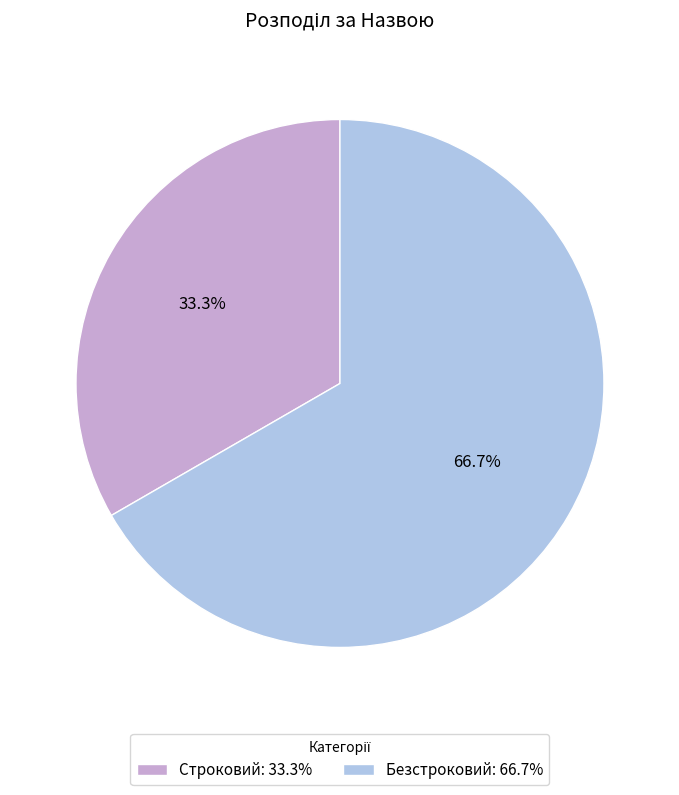

Approximately how many times larger is the value at Строковий compared to Безстроковий?

0.5